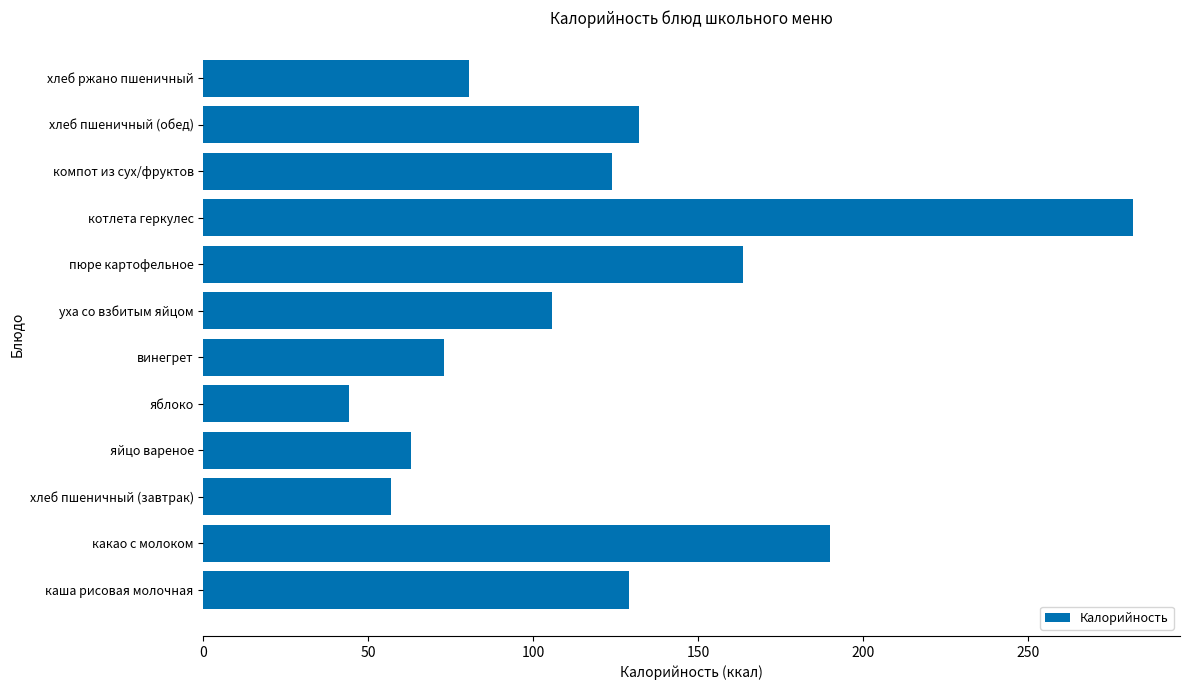

Reading bottom to top, transcribe all the data shown in this chart.

129.0	190.0	57.0	63.0	44.0	72.9	105.6	163.5	282.0	124.0	132.0	80.4